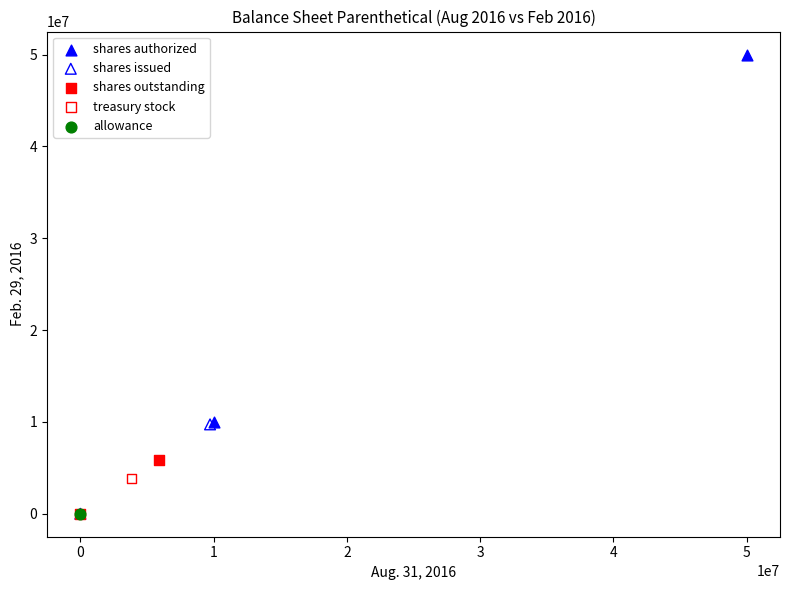

Which series reaches the maximum Y coordinate?

shares authorized